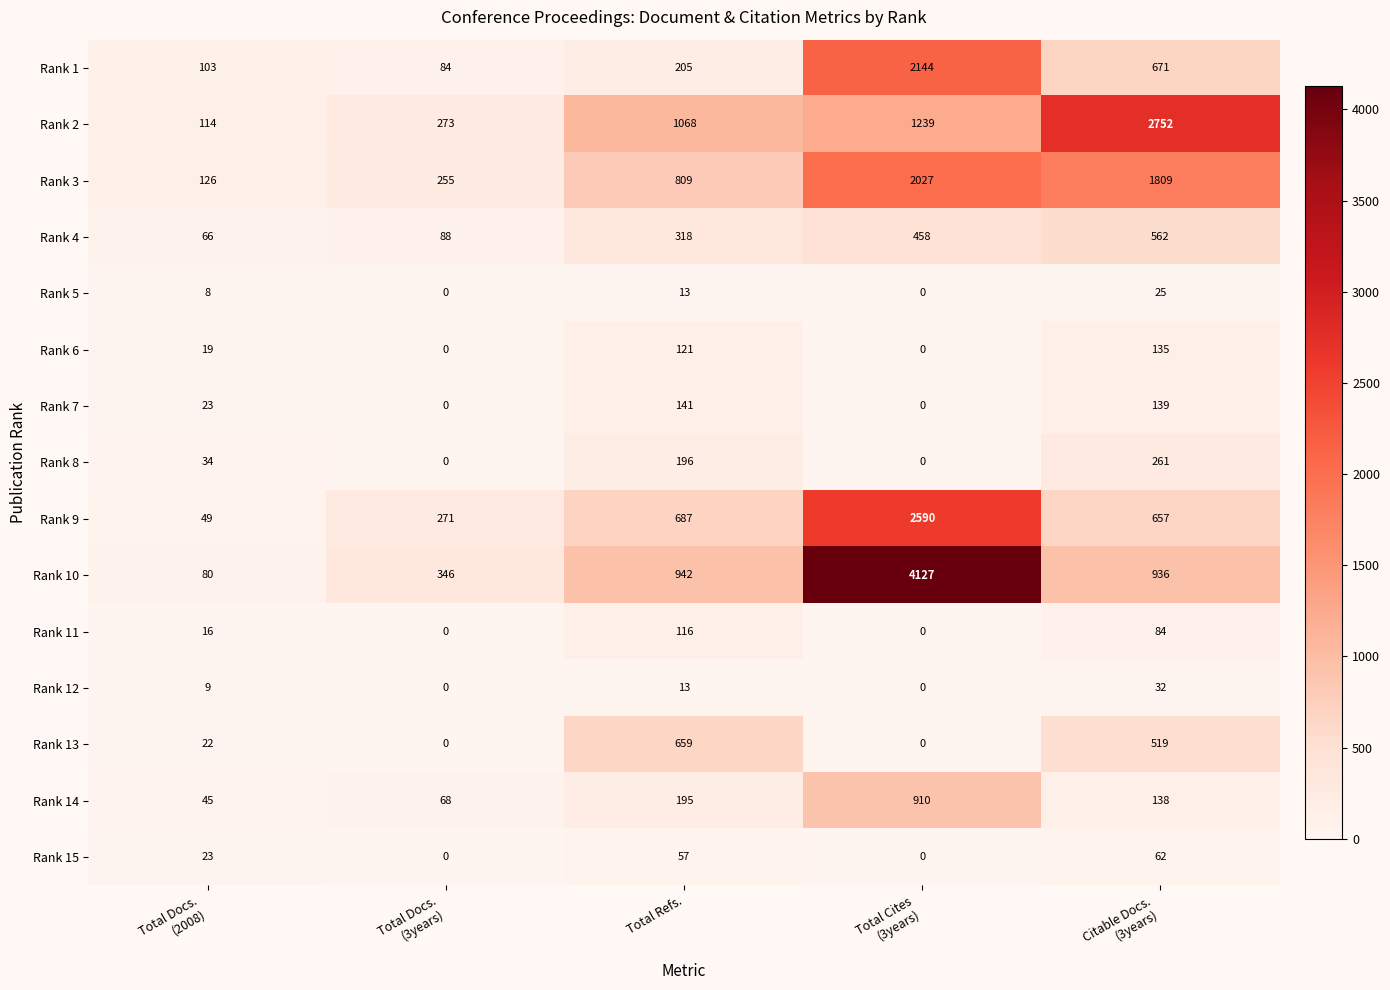

Which series has the largest total across all categories?

Rank 10